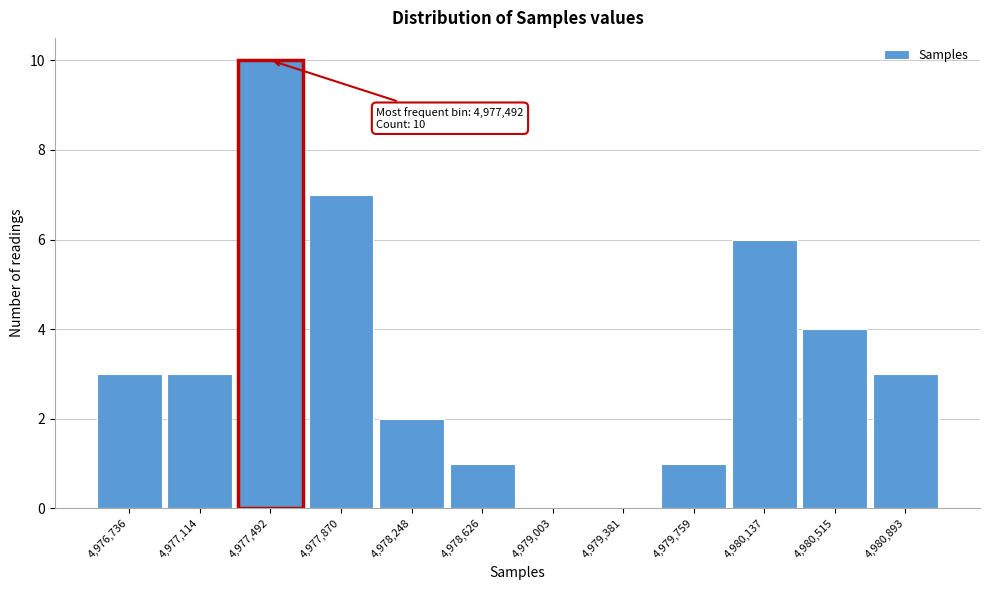

Over which range of the x-axis is the bar tallest?

4977300 to 4977700